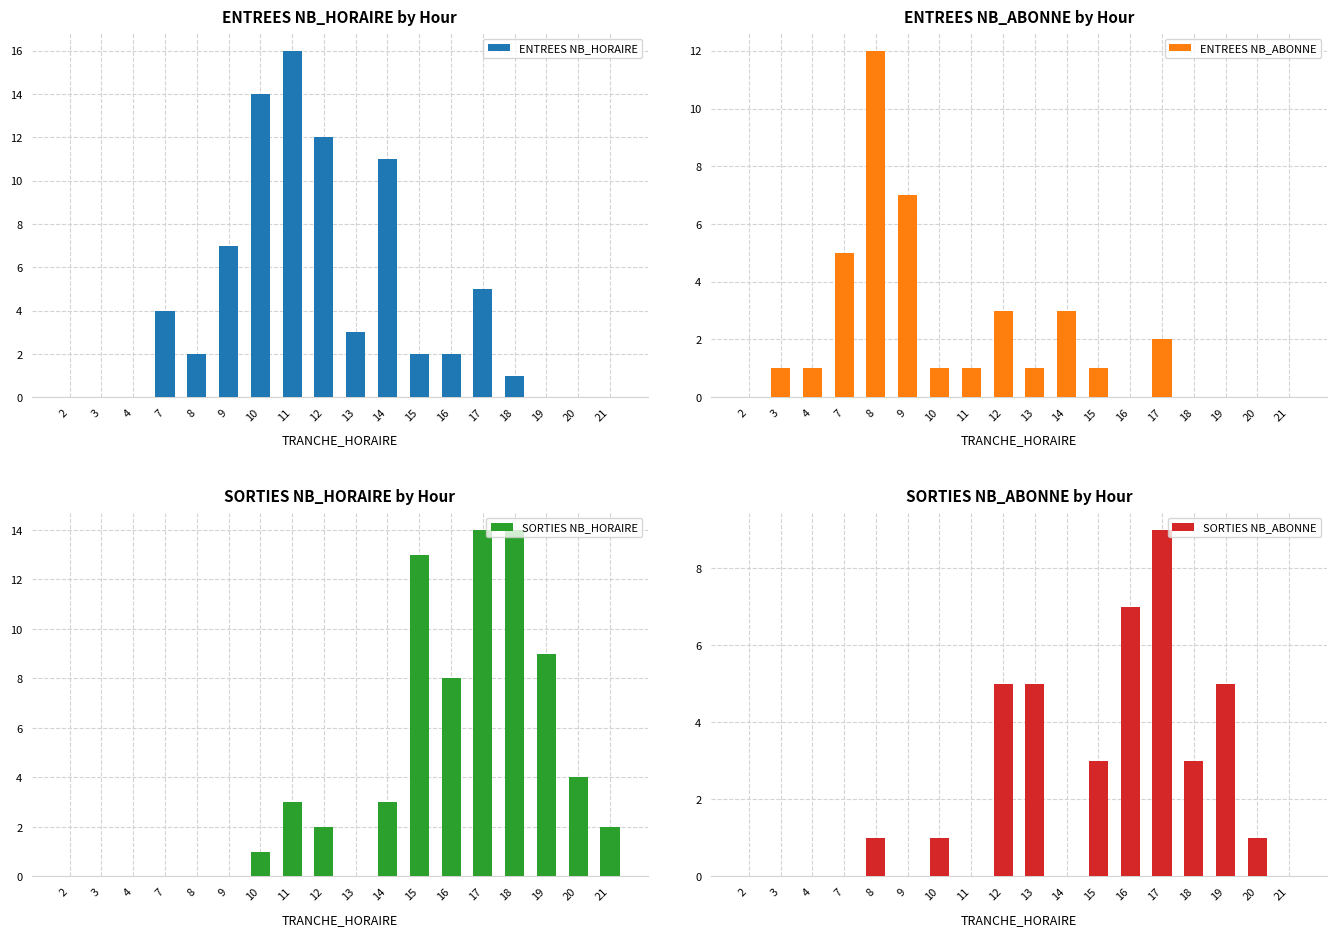

Which series has the largest total across all categories?

ENTREES NB_HORAIRE